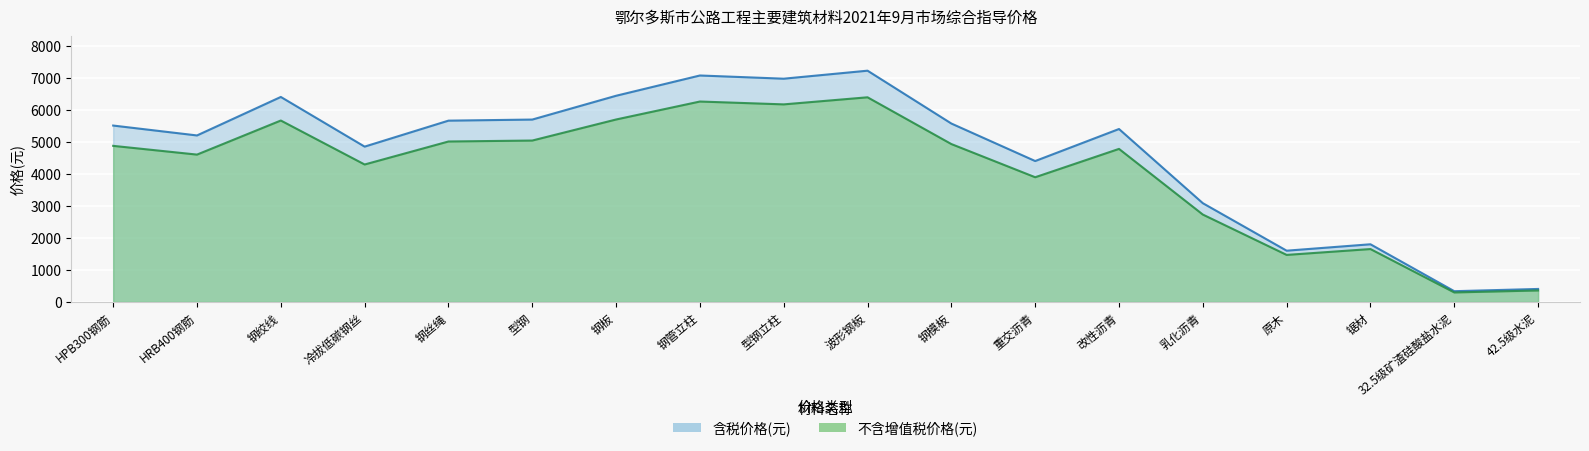

At how many categories does at least one series exceed 2231?

14